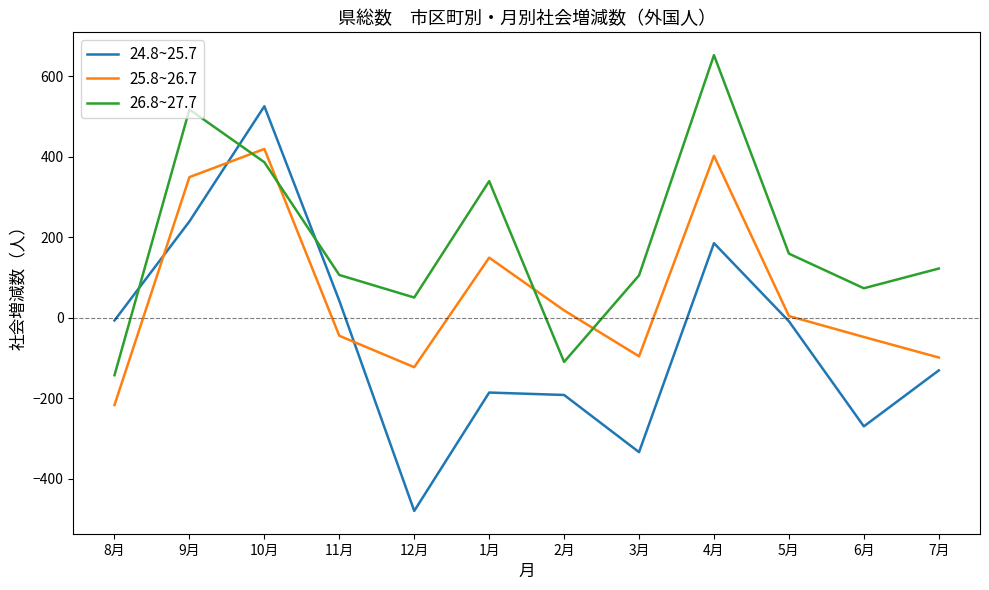

How many lines are shown in the chart?

3